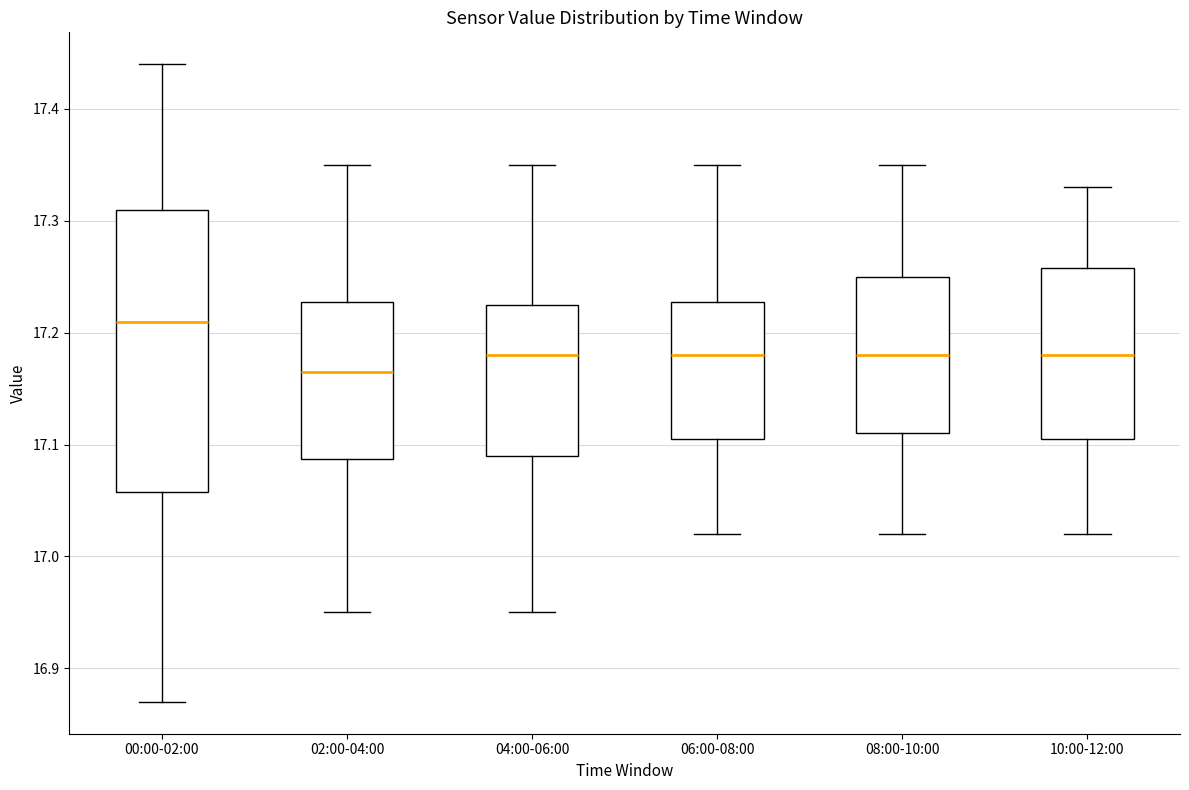

Which box has the highest median line?

00:00-02:00